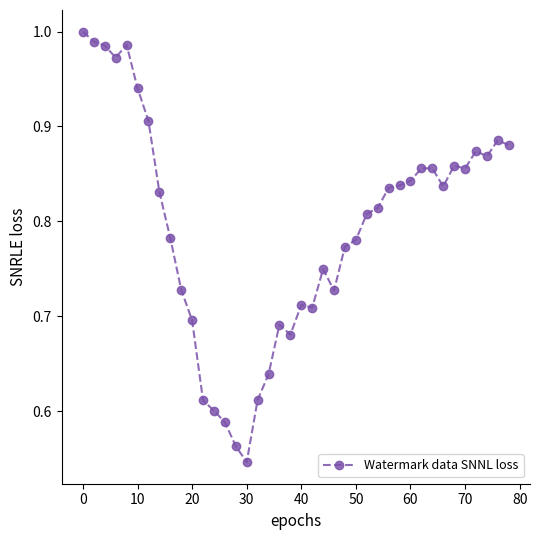

What is the sum of all values?

31.7